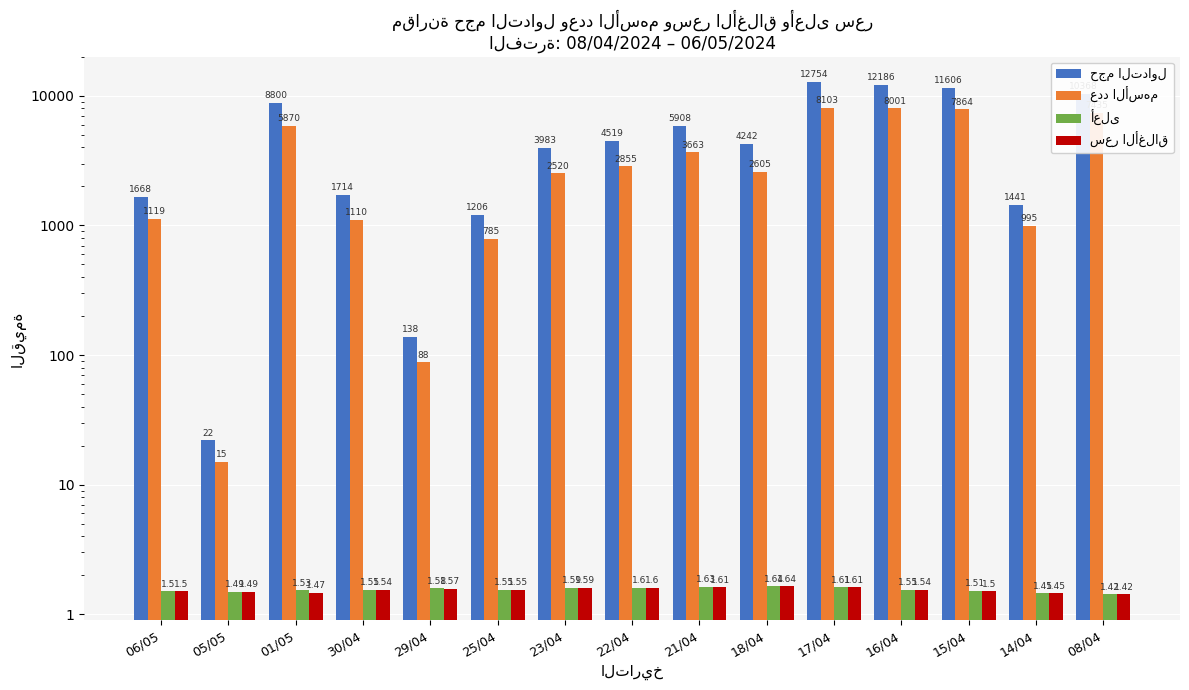

What is the approximate value of حجم التداول at 29/04?

138.0